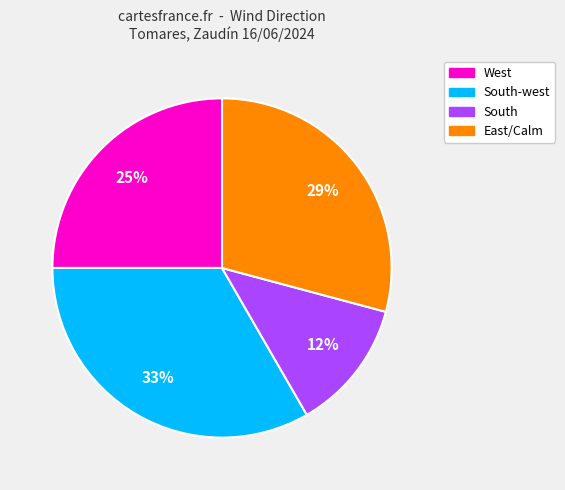

Between West and South, which is larger?

West